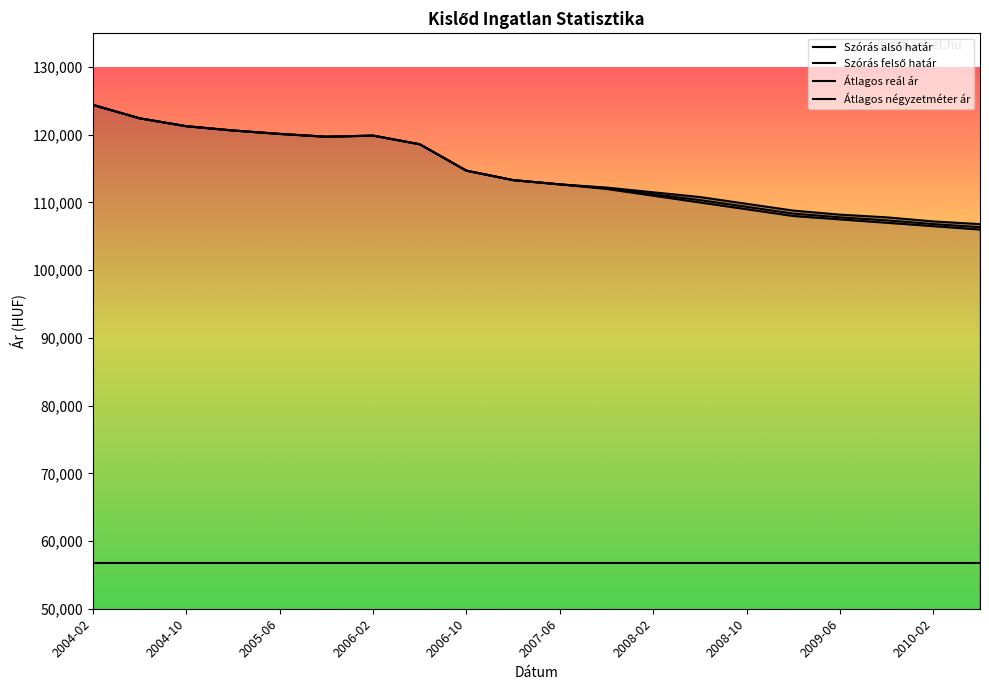

At which label does Szórás alsó határ reach its minimum?

2010-06